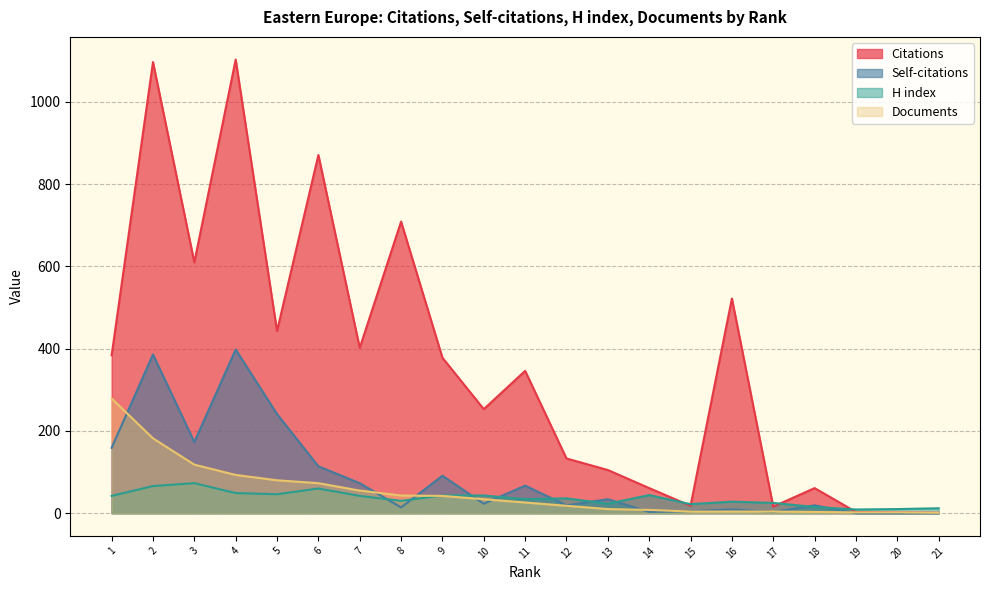

The value of Self-citations at 8 is 23. True or false?

False